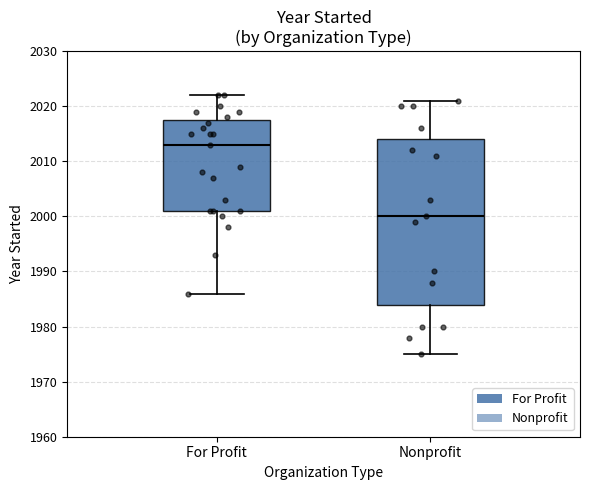

Reading left to right, transcribe this box plot: for each box, give where its median line is, the range the box spans, and where its two whiskers end, as read against the y-axis. The values are not printed on the chart, so give them approximately, as read against the axis.

For Profit: median 2013, box 2001 to 2018, whiskers 1986 to 2022
Nonprofit: median 2000, box 1984 to 2014, whiskers 1975 to 2021